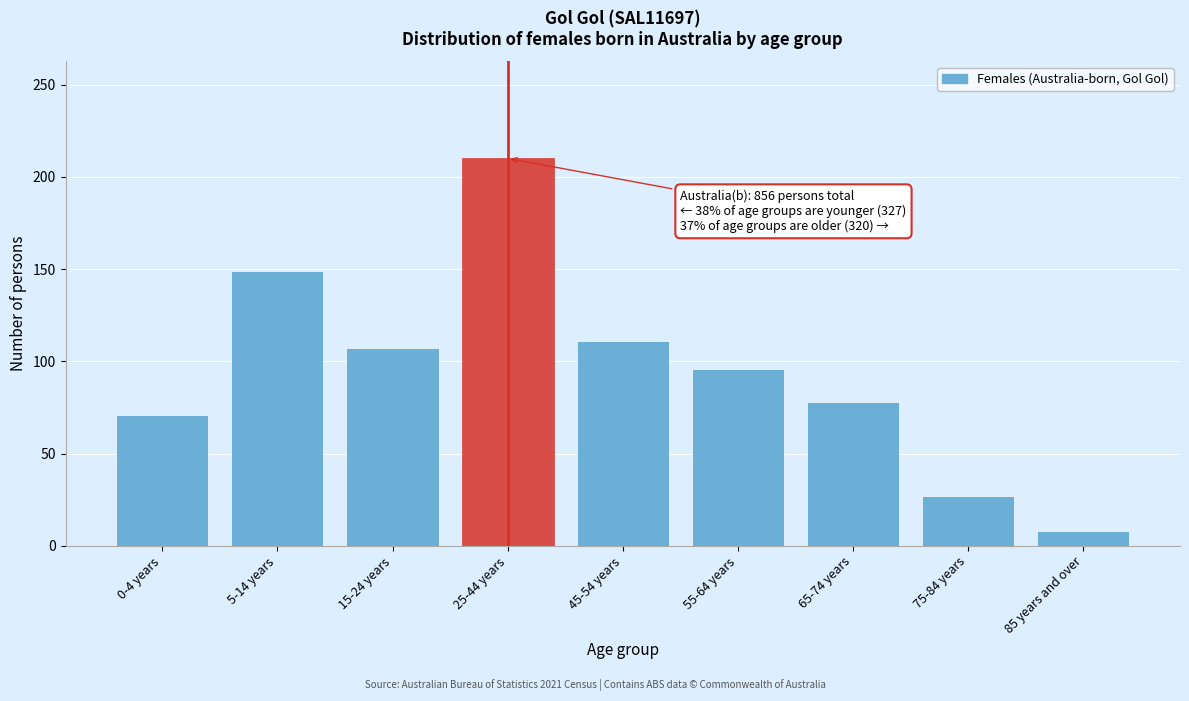

Reading left to right, list all the values displayed in this chart.

71	149	107	210	111	96	78	27	8